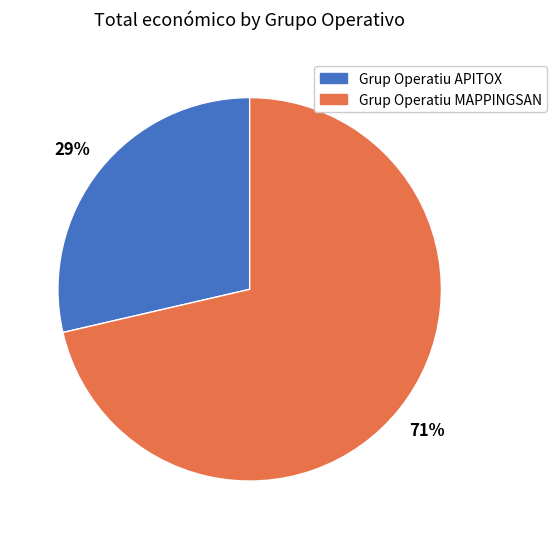

Does Grup Operatiu APITOX account for over 50% of the chart?

No